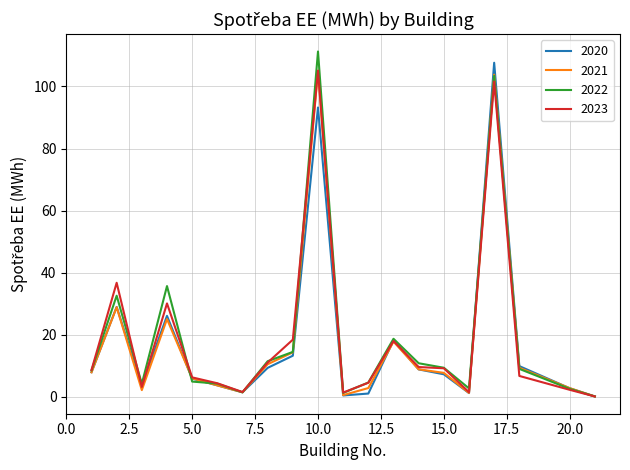

What is the greatest value displayed?

111.3